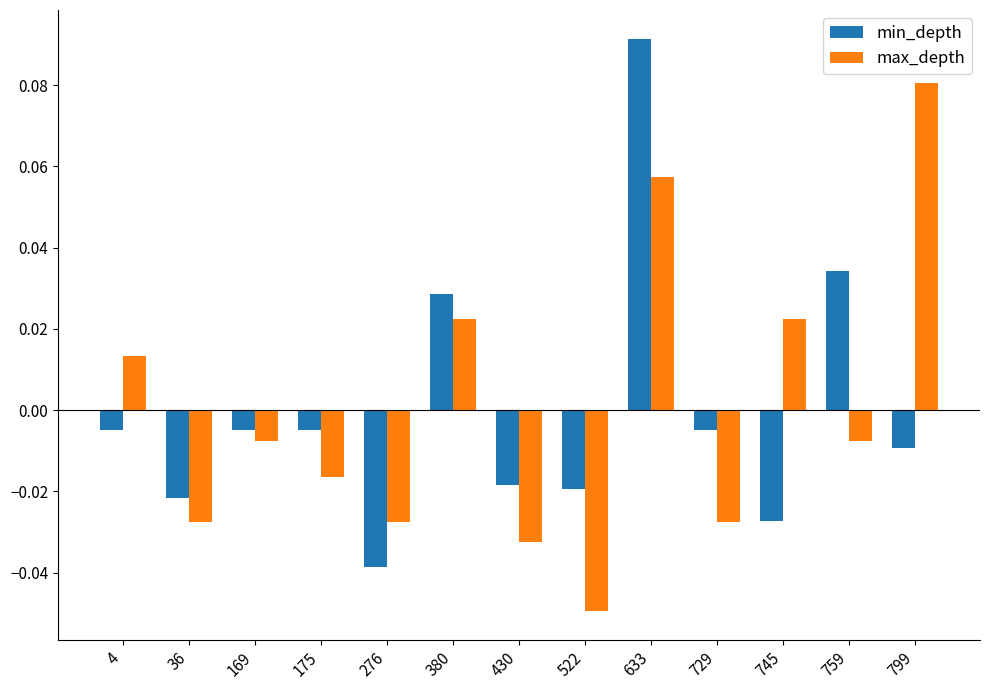

Is the value of max_depth at 169 greater than the value of min_depth at 799?

Yes